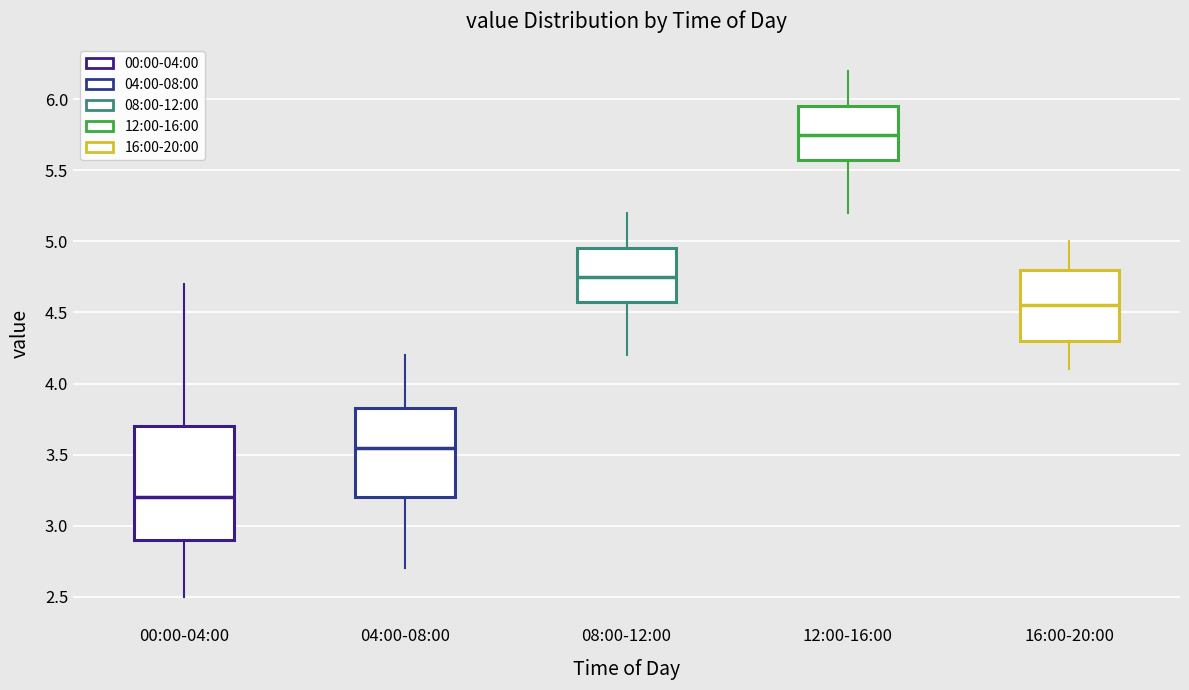

Reading left to right, read every box against the y-axis: the position of its median line, the range the box covers, and the ends of its whiskers. The values are not printed on the chart, so give them approximately, as read against the axis.

00:00-04:00: median 3.20, box 2.90 to 3.70, whiskers 2.50 to 4.70
04:00-08:00: median 3.55, box 3.20 to 3.85, whiskers 2.70 to 4.20
08:00-12:00: median 4.75, box 4.60 to 4.95, whiskers 4.20 to 5.20
12:00-16:00: median 5.75, box 5.60 to 5.95, whiskers 5.20 to 6.20
16:00-20:00: median 4.55, box 4.30 to 4.80, whiskers 4.10 to 5.00